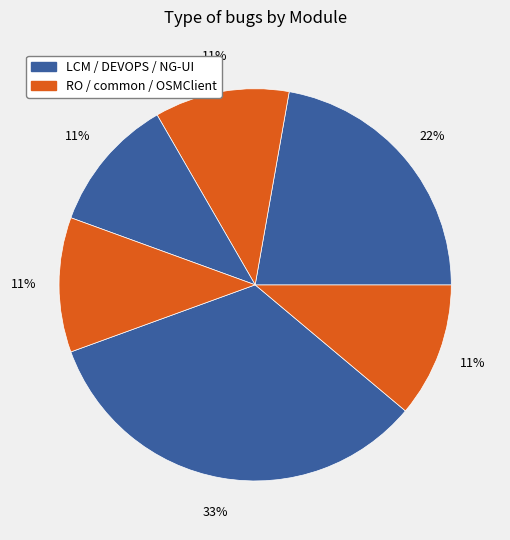

Count the number of slices in the pie.

6